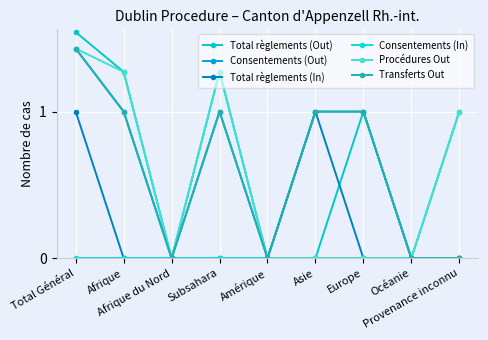

How many lines are shown in the chart?

6